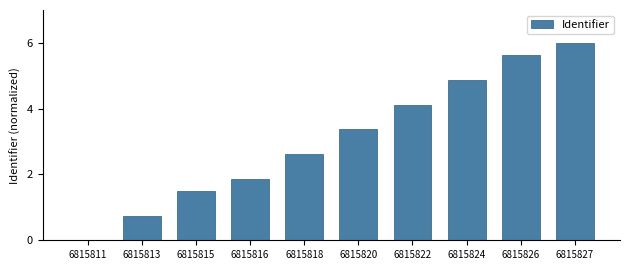

Read the value at 6815824.

4.9